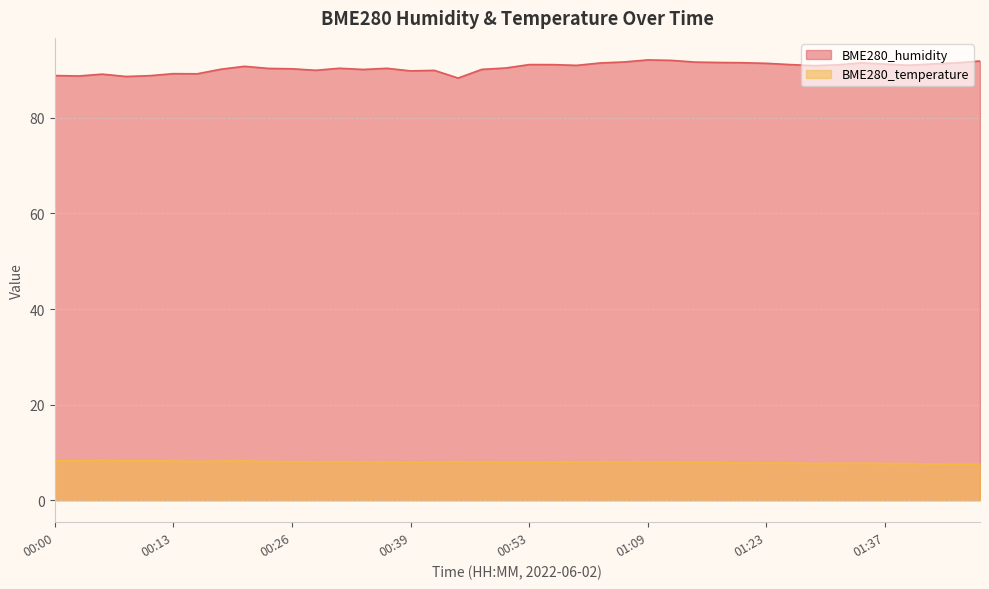

Reading right to left, transcribe all the data shown in this chart.

BME280_humidity: 01:48=91.9	01:45=91.5	01:42=91.3	01:40=91.0	01:37=91.2	01:34=91.5	01:32=91.1	01:29=90.9	01:26=91.2	01:23=91.4	01:20=91.5	01:17=91.6	01:14=91.7	01:11=92.0	01:09=92.1	01:06=91.7	01:04=91.5	01:01=91.0	00:59=91.1	00:53=91.2	00:50=90.4	00:48=90.2	00:45=88.3	00:42=89.9	00:39=89.8	00:37=90.4	00:34=90.1	00:32=90.4	00:29=90.0	00:26=90.3	00:24=90.3	00:21=90.8	00:18=90.2	00:16=89.2	00:13=89.2	00:11=88.8	00:08=88.7	00:05=89.2	00:03=88.8	00:00=88.9
BME280_temperature: 01:48=7.5	01:45=7.5	01:42=7.6	01:40=7.7	01:37=7.7	01:34=7.7	01:32=7.7	01:29=7.7	01:26=7.8	01:23=7.8	01:20=7.8	01:17=7.9	01:14=7.9	01:11=8.0	01:09=8.0	01:06=8.0	01:04=8.1	01:01=8.0	00:59=8.0	00:53=7.9	00:50=7.9	00:48=8.0	00:45=8.1	00:42=8.0	00:39=7.9	00:37=8.0	00:34=8.0	00:32=8.1	00:29=8.0	00:26=8.1	00:24=8.1	00:21=8.2	00:18=8.2	00:16=8.1	00:13=8.2	00:11=8.2	00:08=8.2	00:05=8.3	00:03=8.2	00:00=8.2